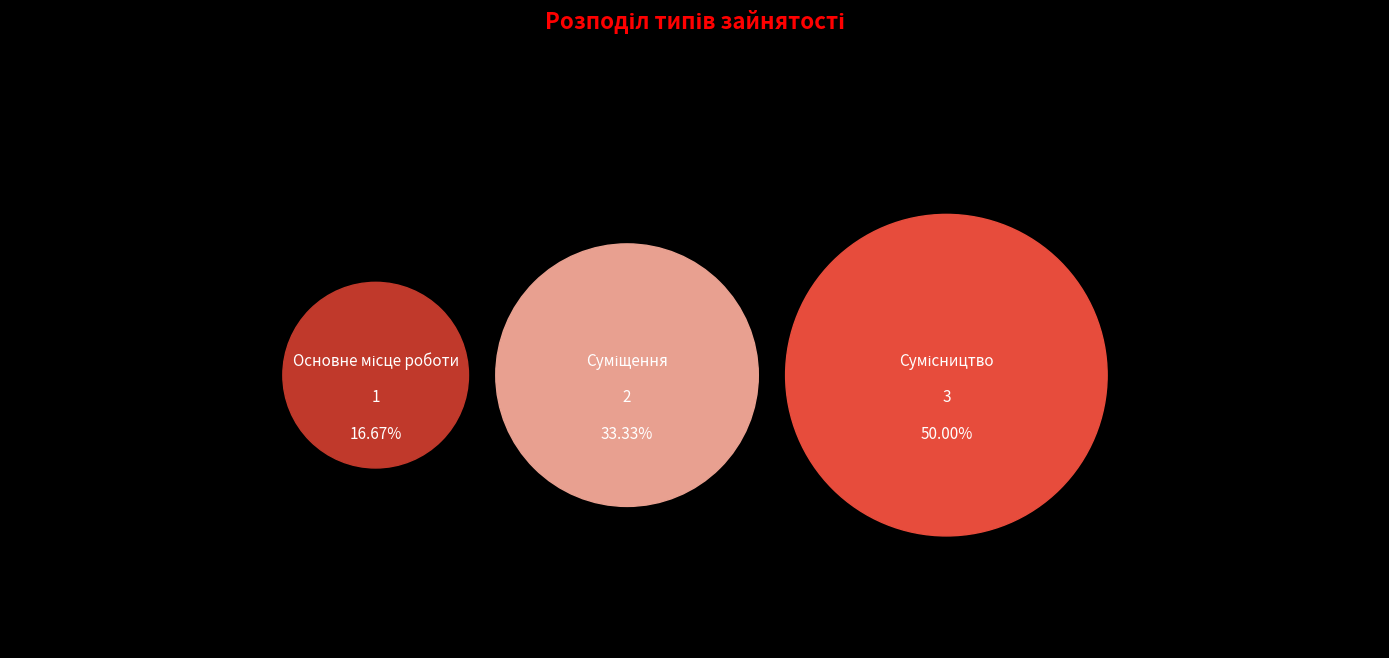

How many slices are in this pie chart?

3